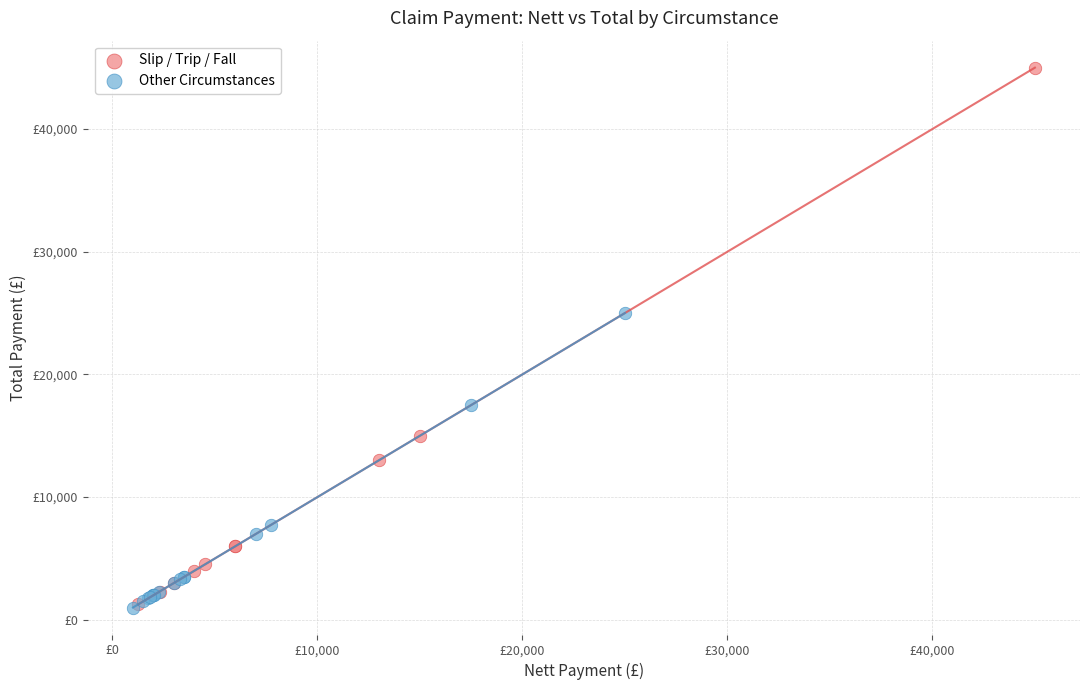

What are all the series names shown in the legend?

Slip / Trip / Fall, Other Circumstances